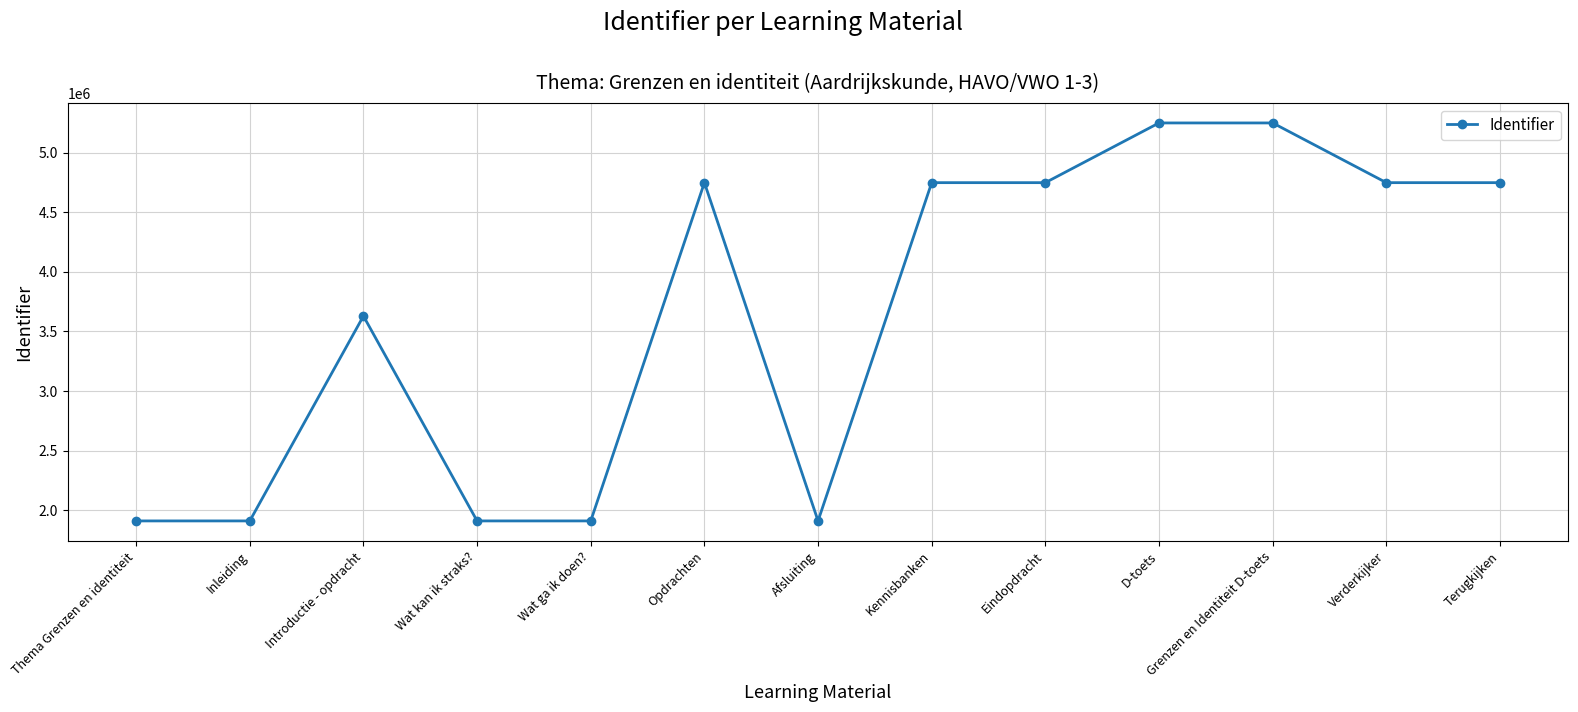

True or false: there are more than 1 points higher than both neighbors.

True